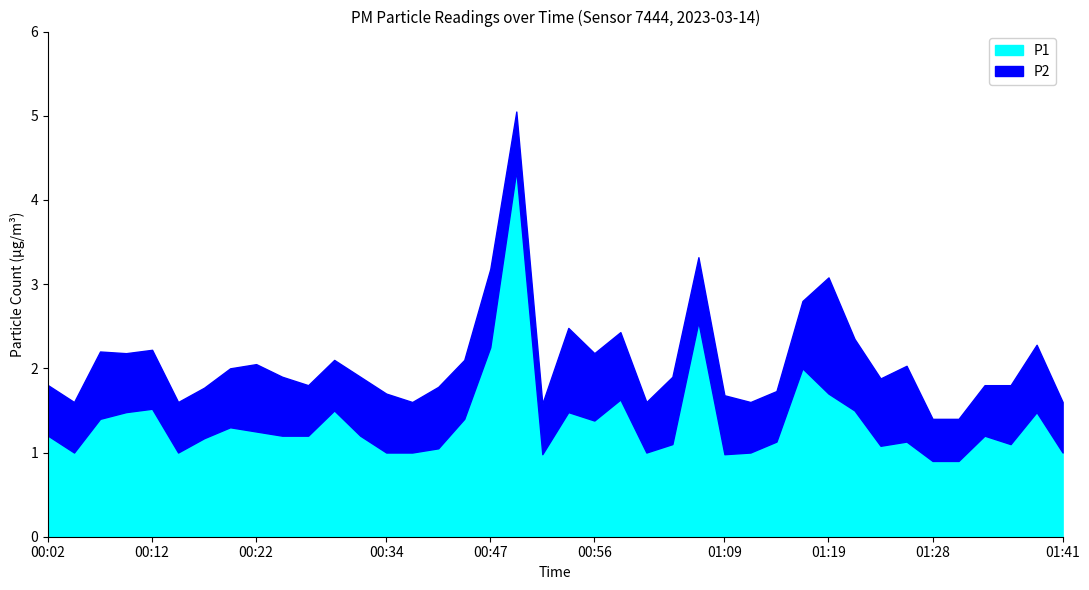

Which label corresponds to the largest value in the chart?

00:49